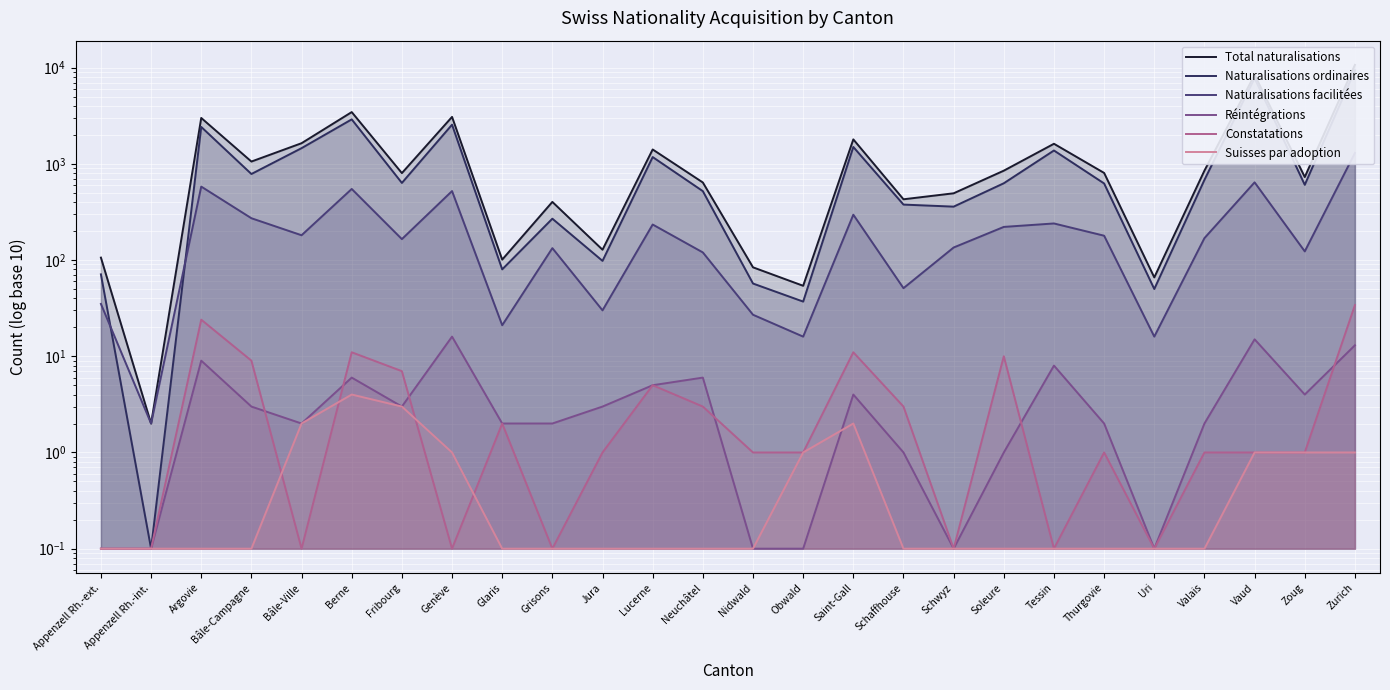

Where does the Naturalisations ordinaires series first go above 628?

Argovie